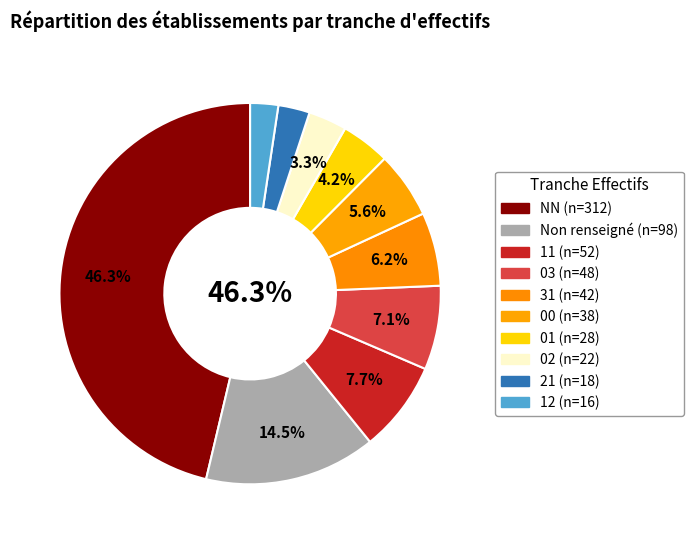

The 02 slice represents 3% of the pie. True or false?

True